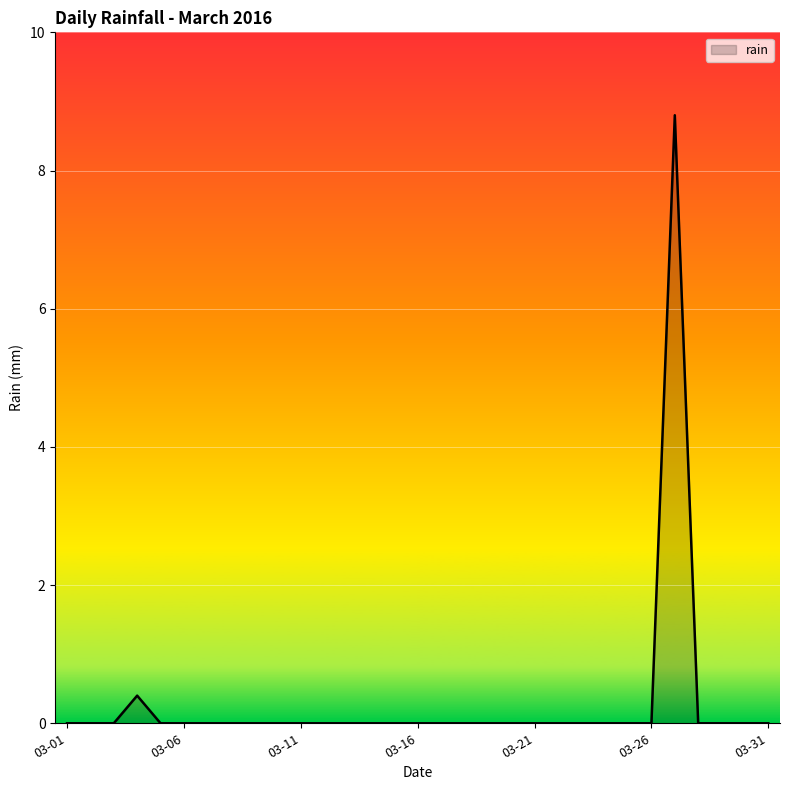

What is the difference between the maximum and minimum values?

8.8